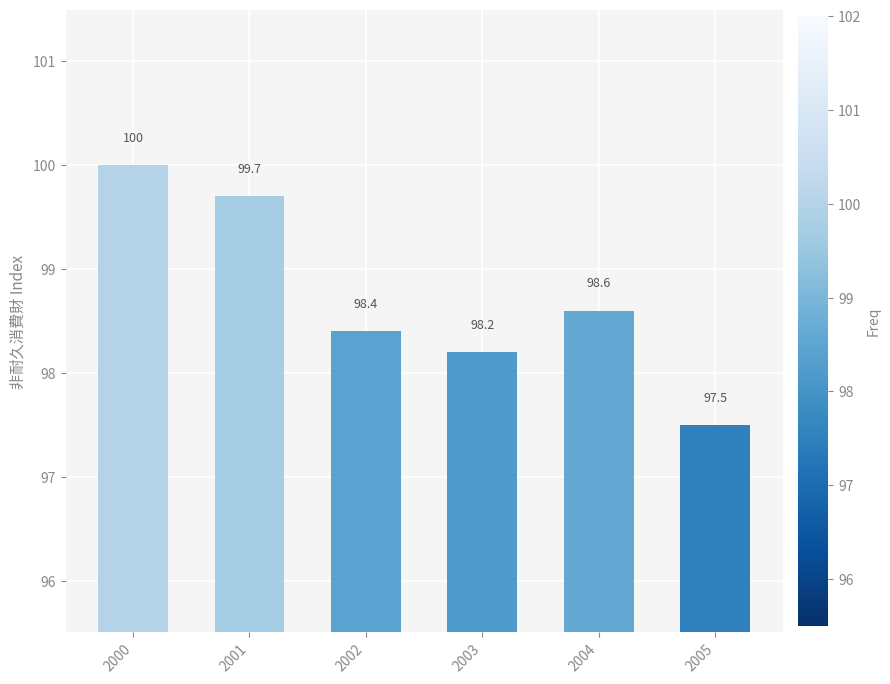

List the labels in order of value, smallest first.

2005, 2003, 2002, 2004, 2001, 2000